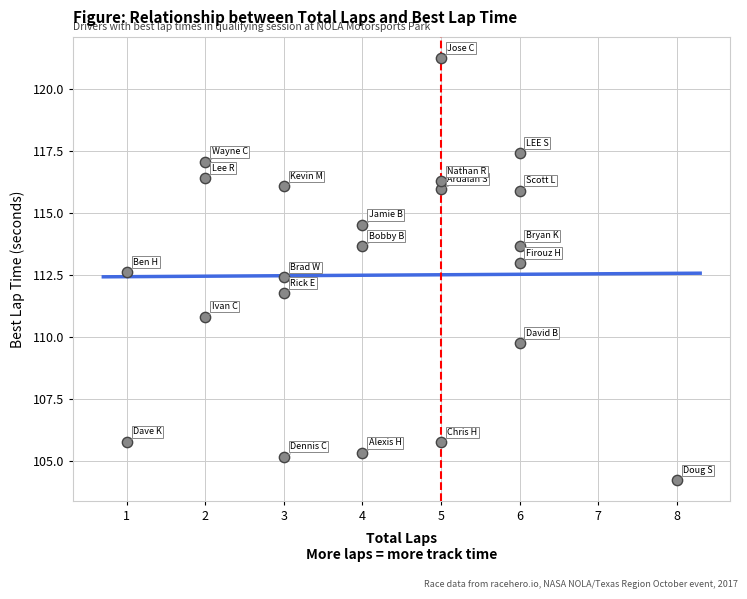

What is the range of Y values (max minus min)?

17.0